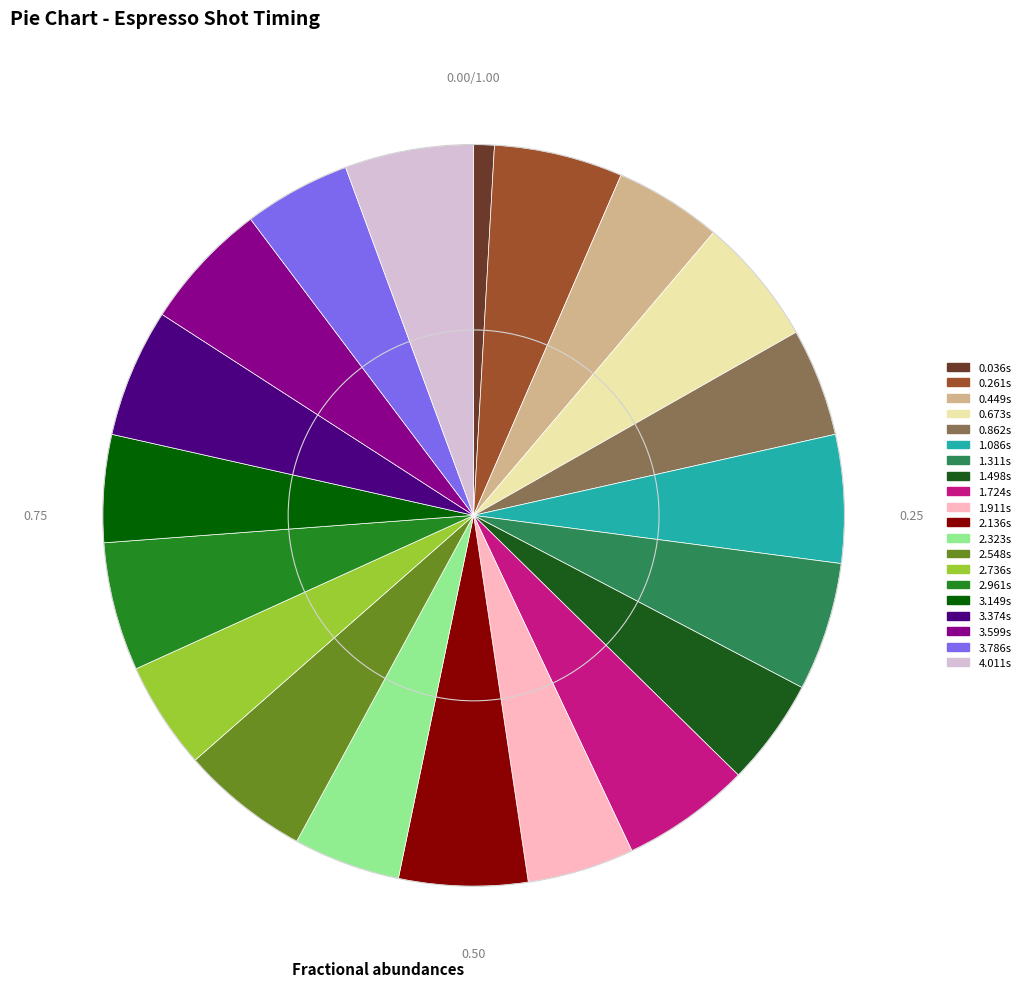

To the nearest percent, what is the average slice percentage?

5%